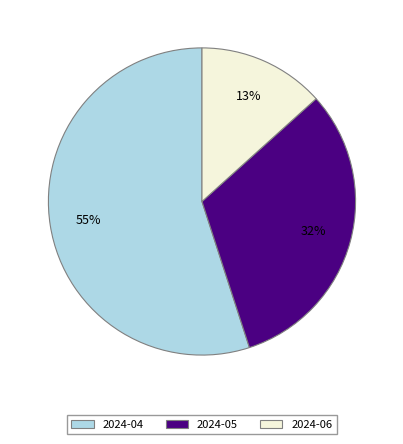

Combined, do 2024-04 and 2024-06 account for over 50%?

Yes